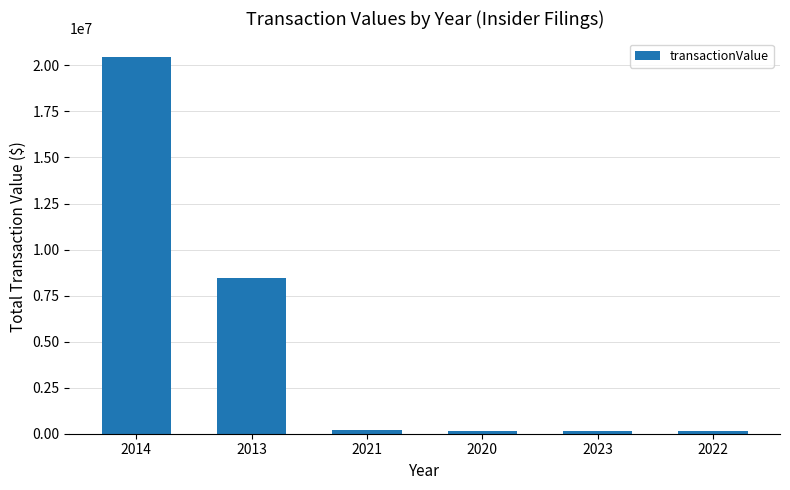

What position from the right is 2014?

6